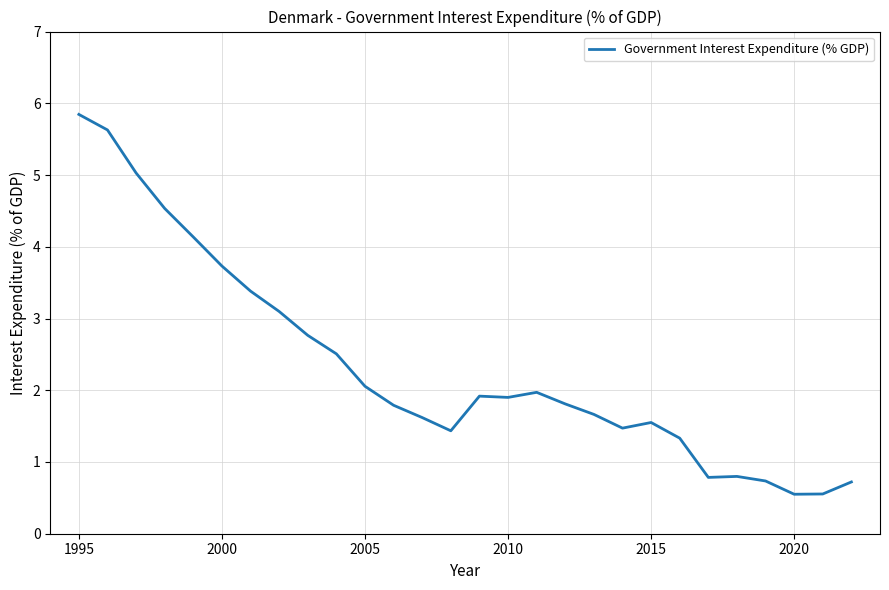

Does the chart have visible grid lines?

Yes